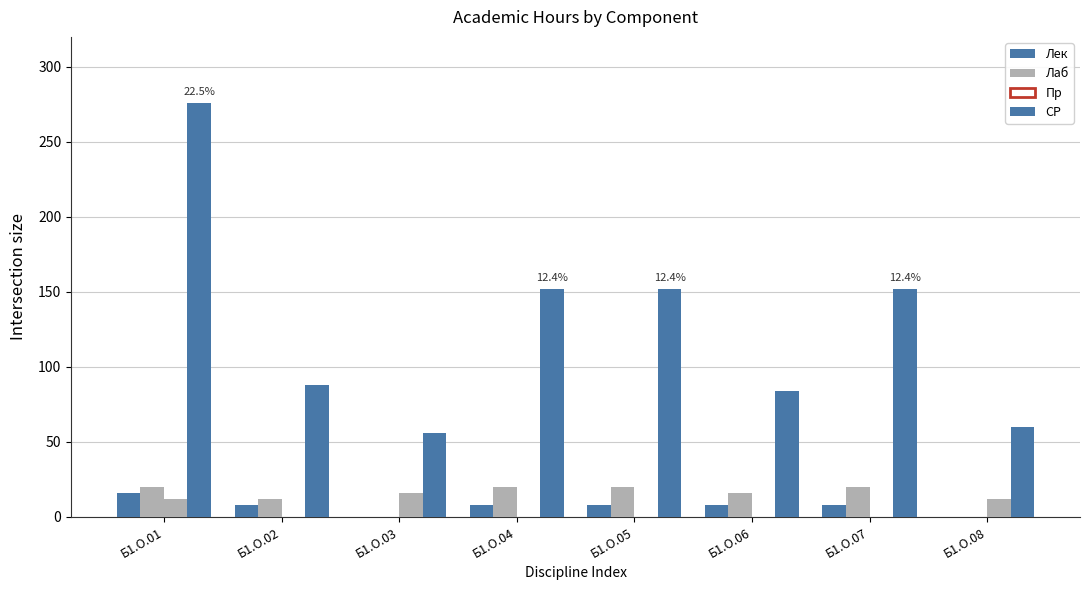

What is the difference between the highest and lowest values at Б1.О.04?

152